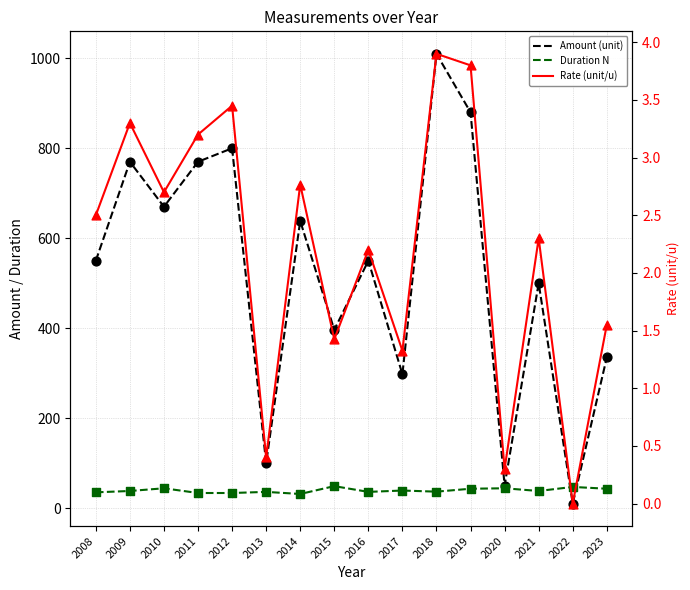

Which series has the largest total across all categories?

Amount (unit)